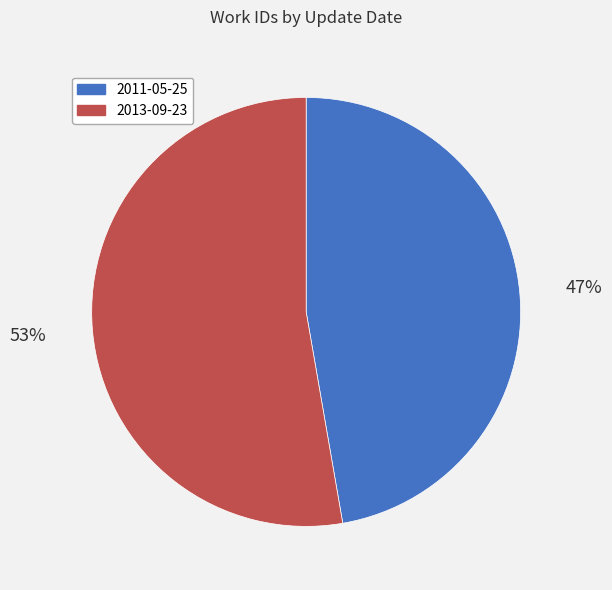

Does 2013-09-23 account for over 50% of the chart?

Yes